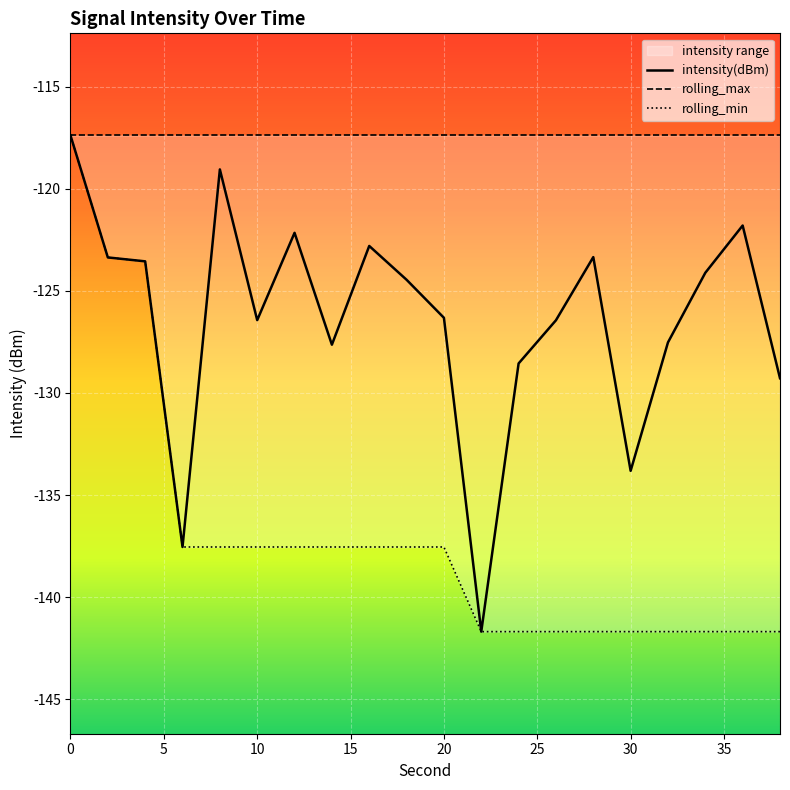

True or false: rolling_min and intensity(dBm) intersect in this chart.

False